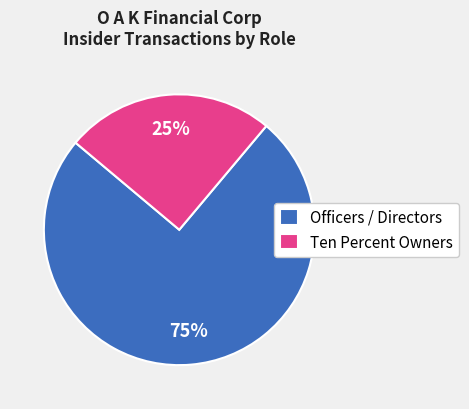

True or false: Ten Percent Owners accounts for 25% of the total.

True